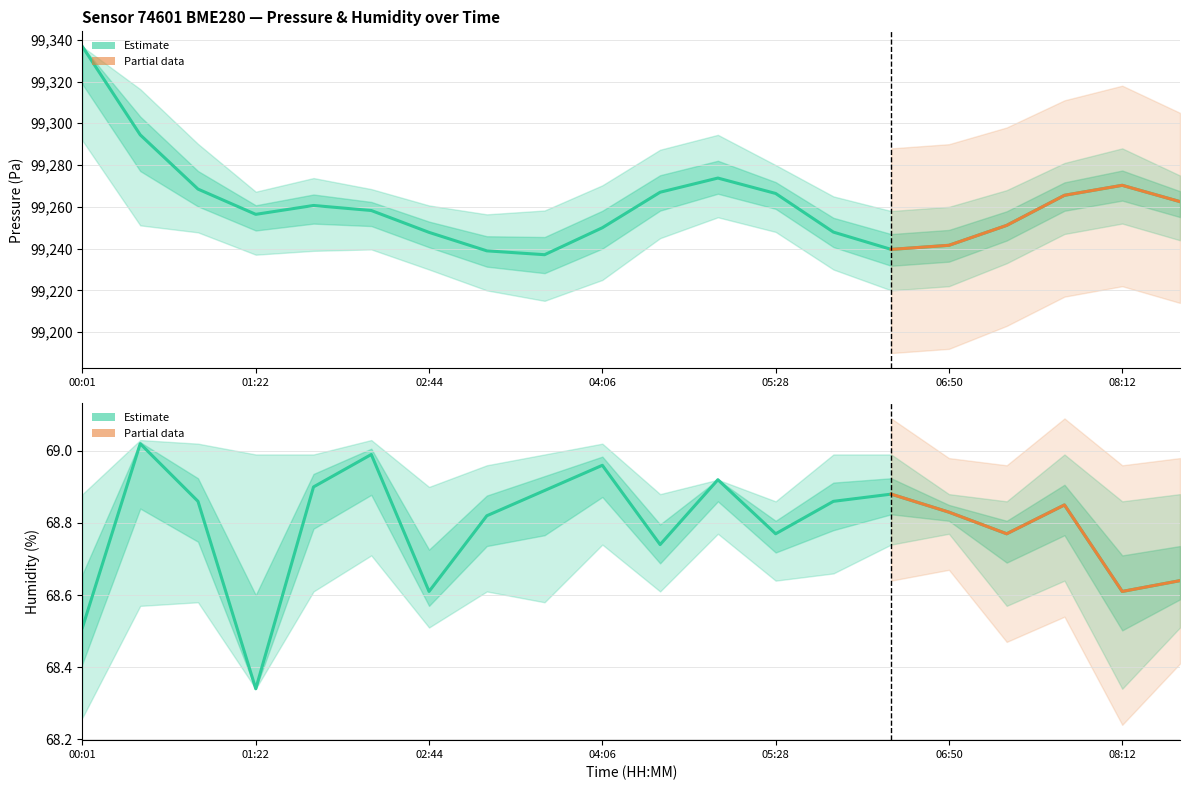

True or false: humidity and pressure intersect in this chart.

False